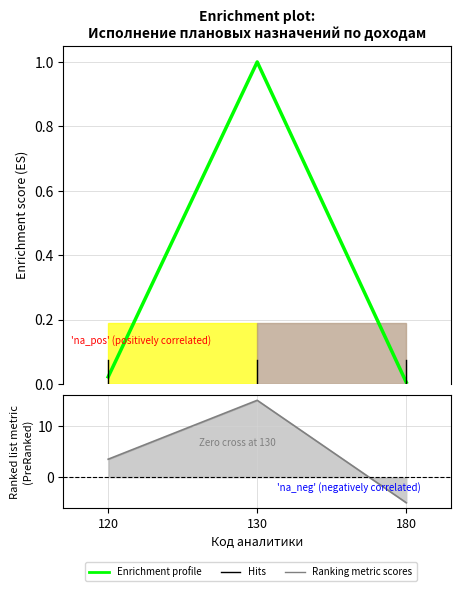

Is it true that Ranking metric scores equals 3.3 at 130?

False